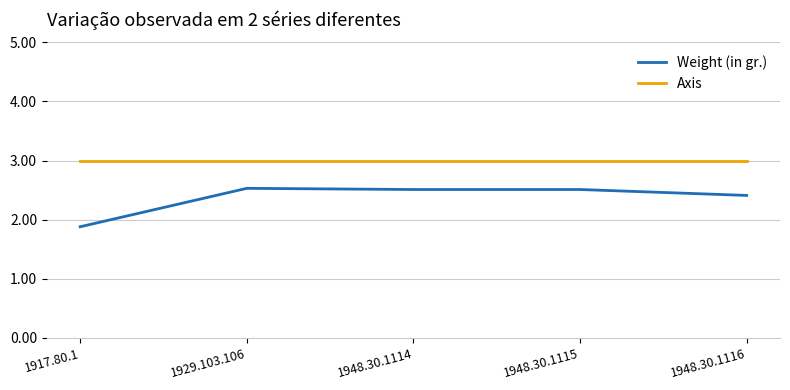

Where is Weight (in gr.) nearest to the value 2?

1917.80.1